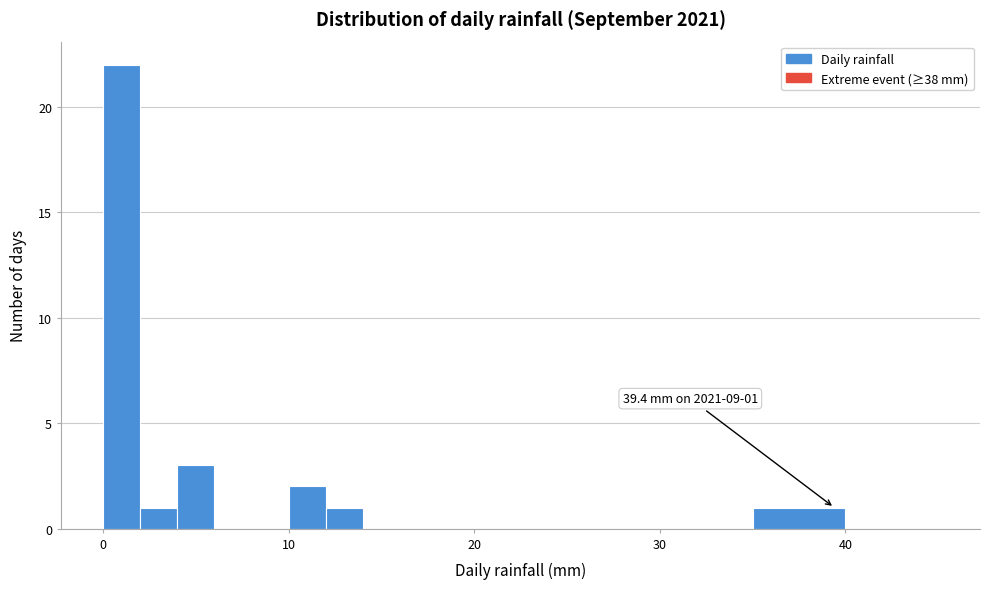

Read against the x-axis, roughly where is the centre of the tallest bar?

1